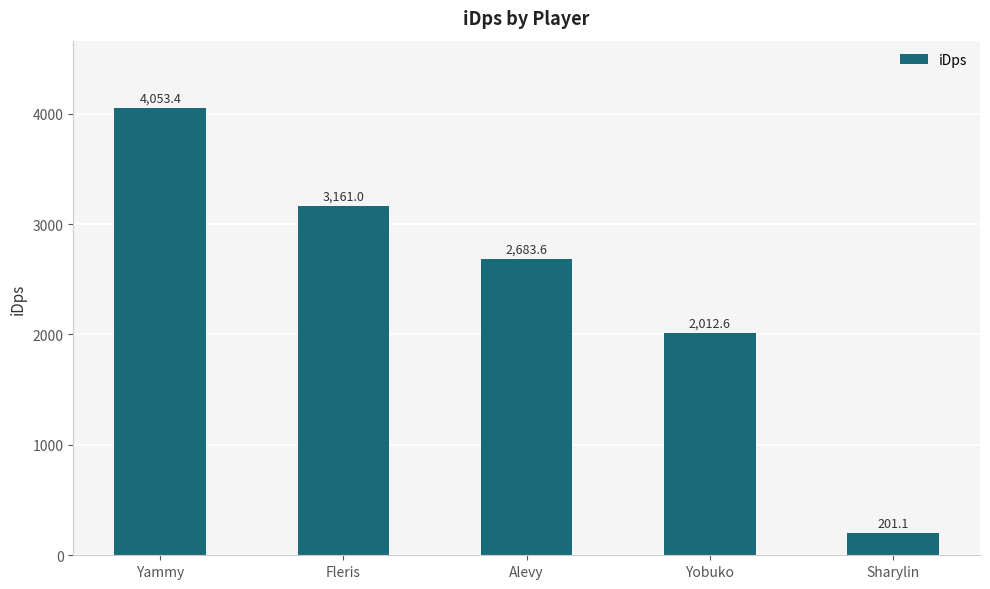

What is the sum of the values at Alevy and Yobuko?

4696.2